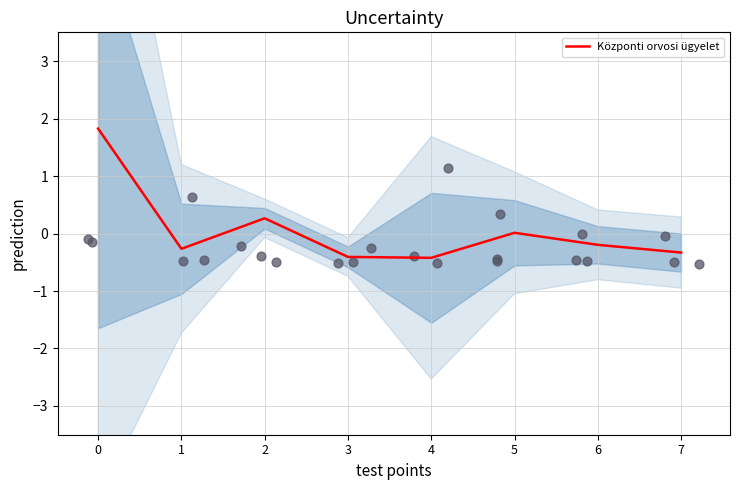

Between 1 and 7, which is larger?

1